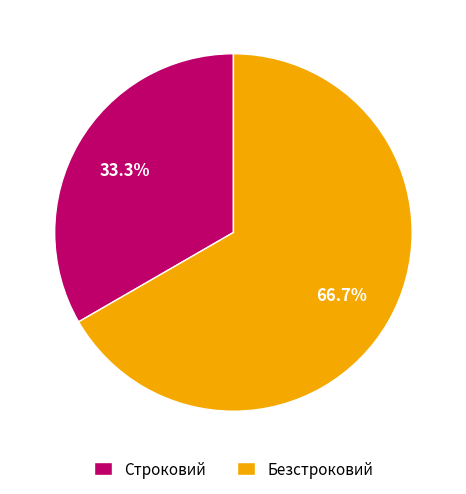

What percentage is the Строковий slice, to the nearest percent?

33%